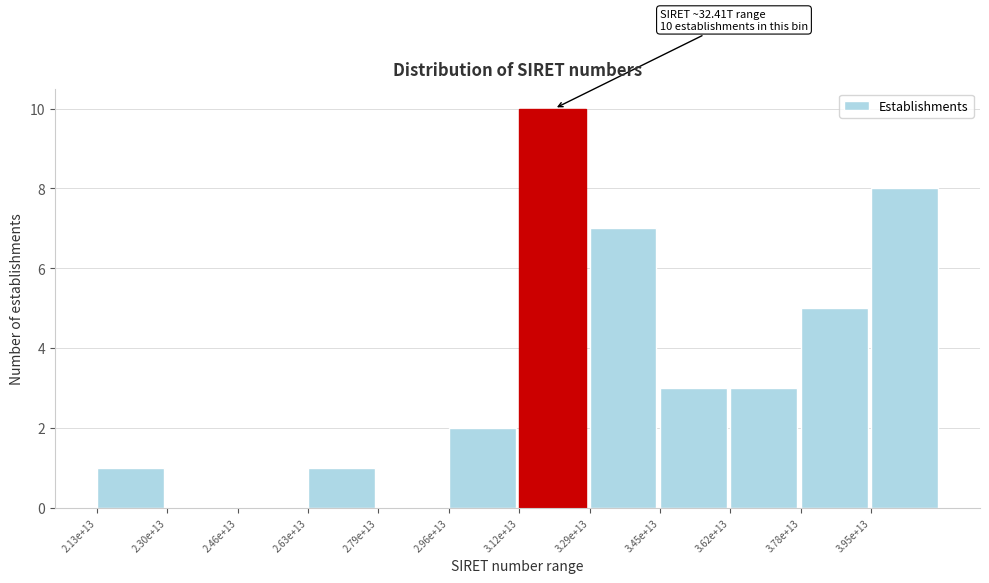

Reading left to right, transcribe all the data shown in this chart.

2.13e+13=1	2.30e+13=0	2.46e+13=0	2.63e+13=1	2.79e+13=0	2.96e+13=2	3.12e+13=10	3.29e+13=7	3.45e+13=3	3.62e+13=3	3.78e+13=5	3.95e+13=8